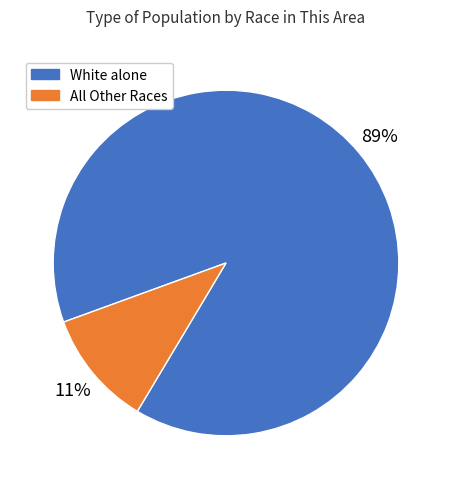

To the nearest percent, what is the average slice percentage?

50%